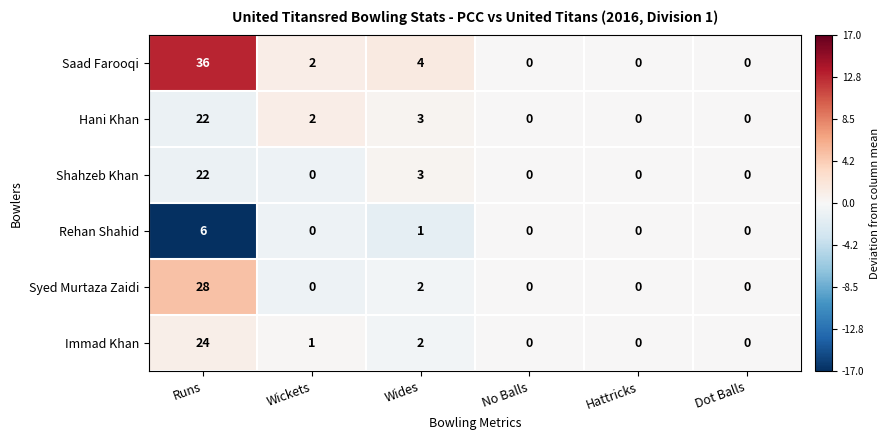

What is the maximum value for Shahzeb Khan?

22